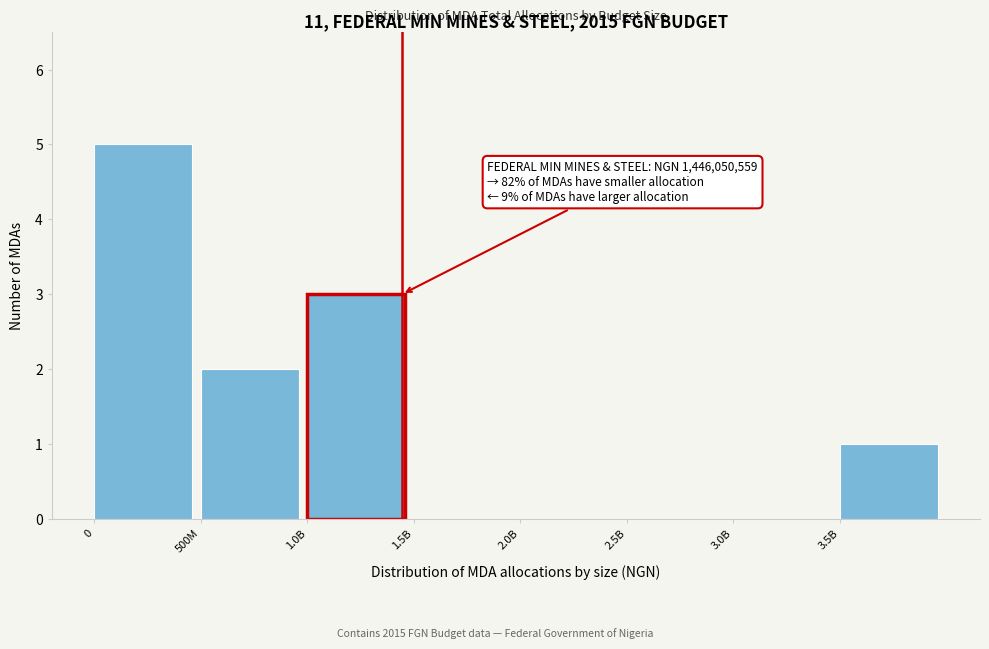

Reading left to right, transcribe all the data shown in this chart.

0=5	500M=2	1.0B=3	1.5B=0	2.0B=0	2.5B=0	3.0B=0	3.5B=1